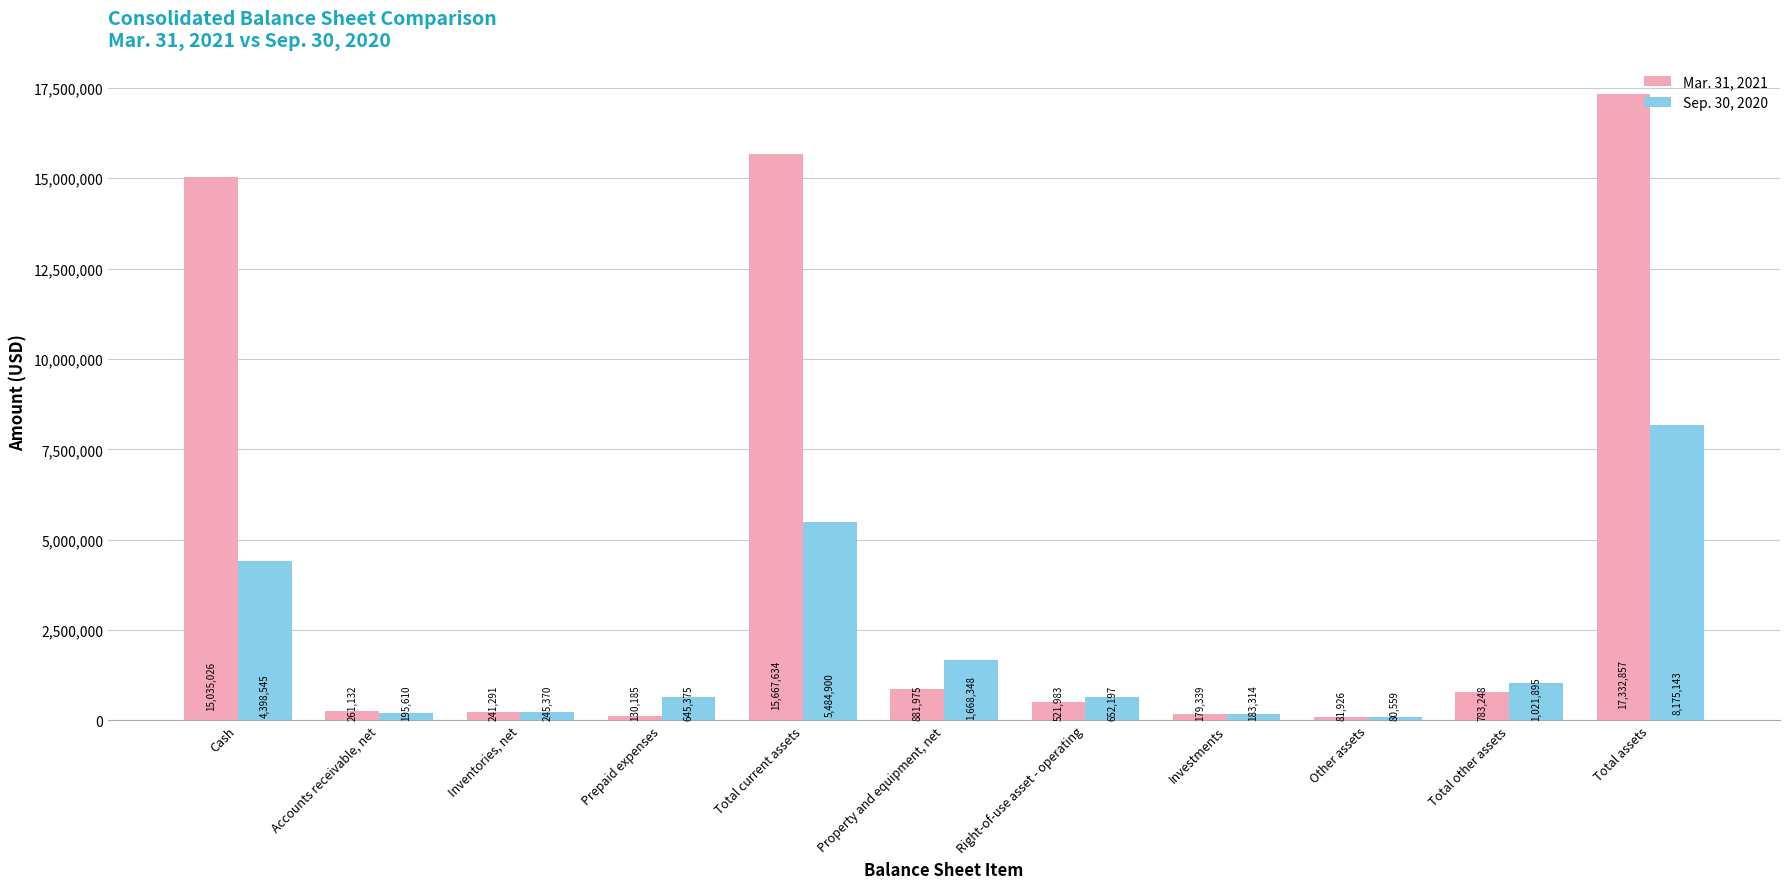

How many bars are there in each group?

2